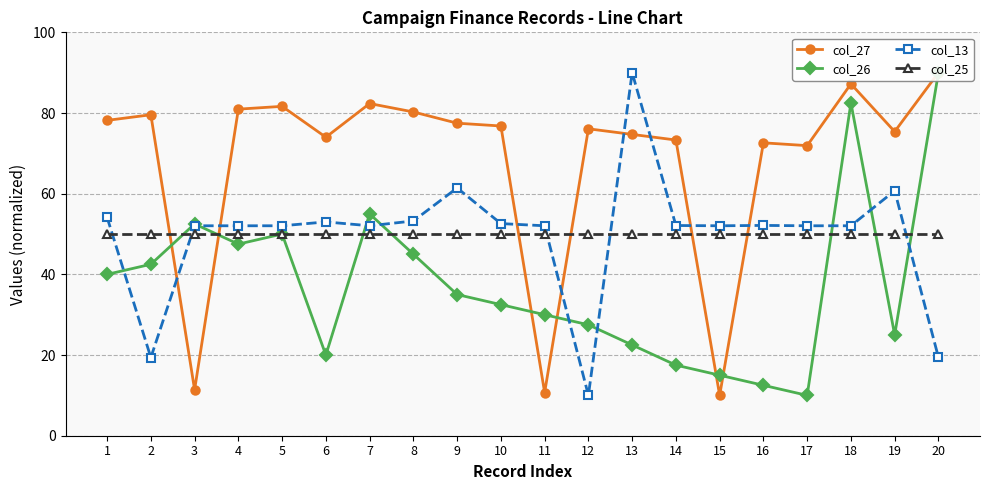

Where is the first local minimum for col_26?

4